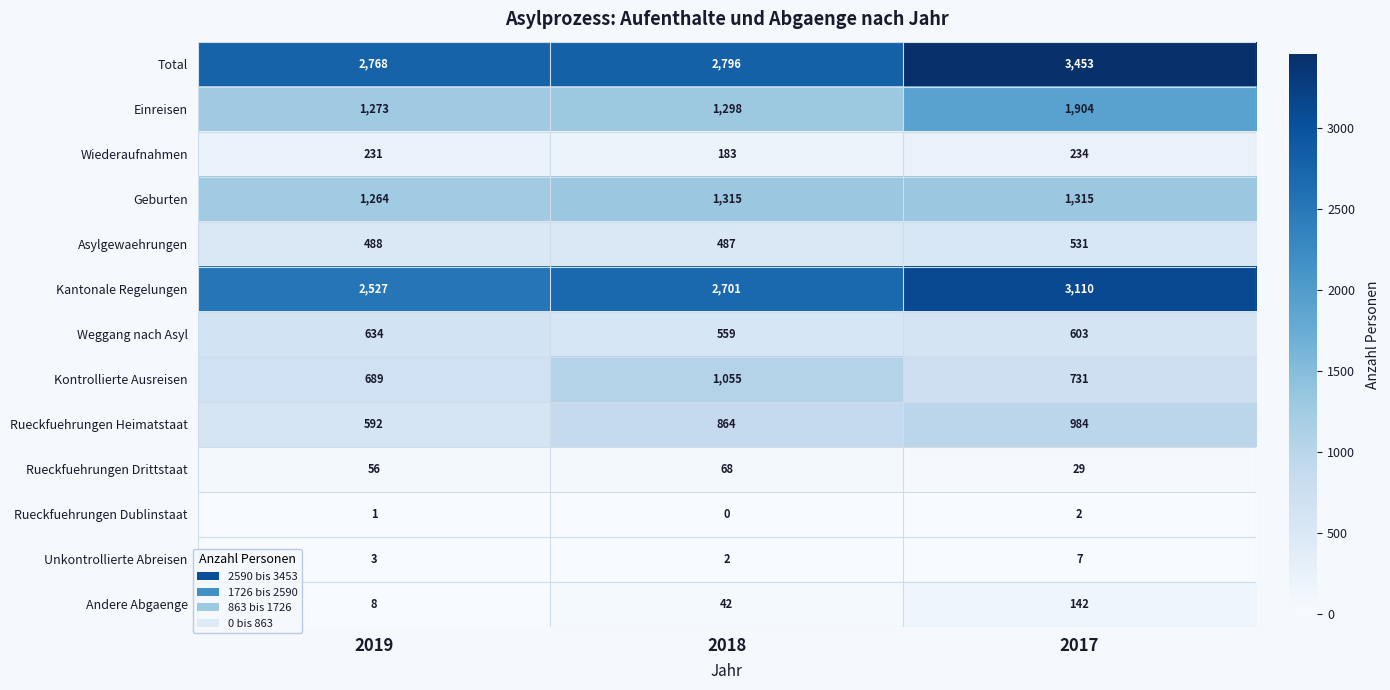

True or false: Wiederaufnahmen has a value of 183 at 2018.

True